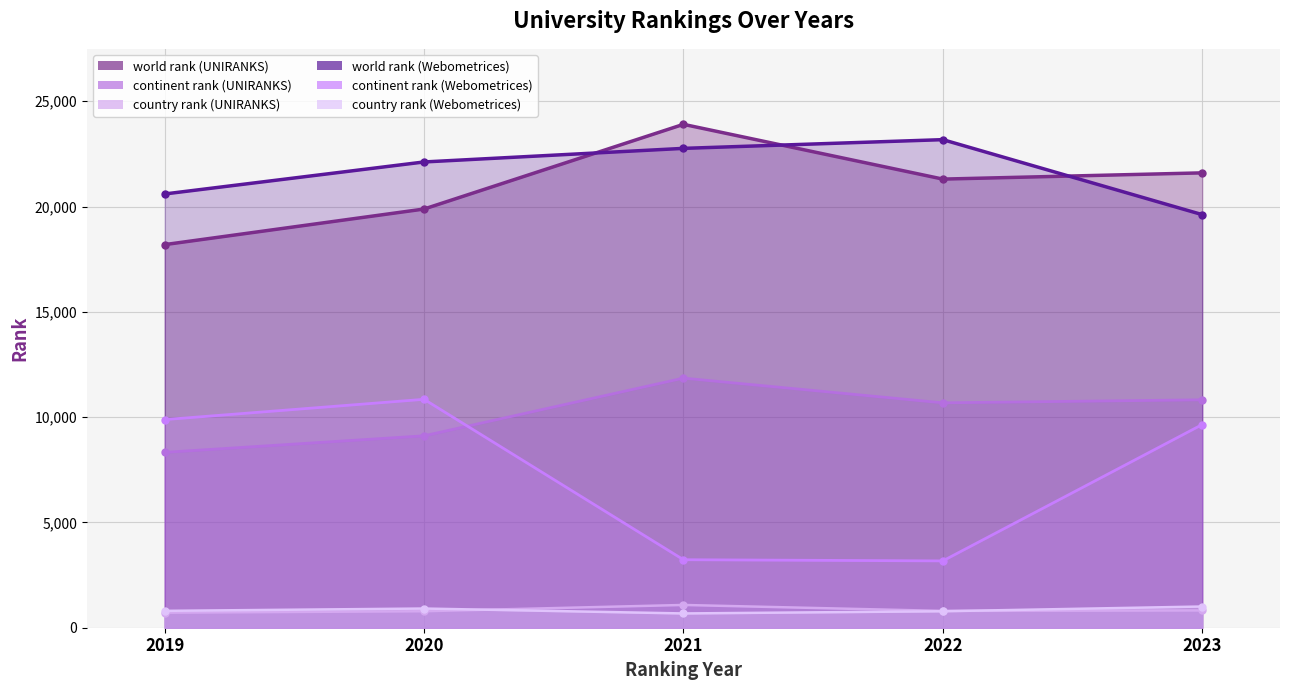

What is the sum of the country rank (UNIRANKS) values at 2023 and 2020?

1604